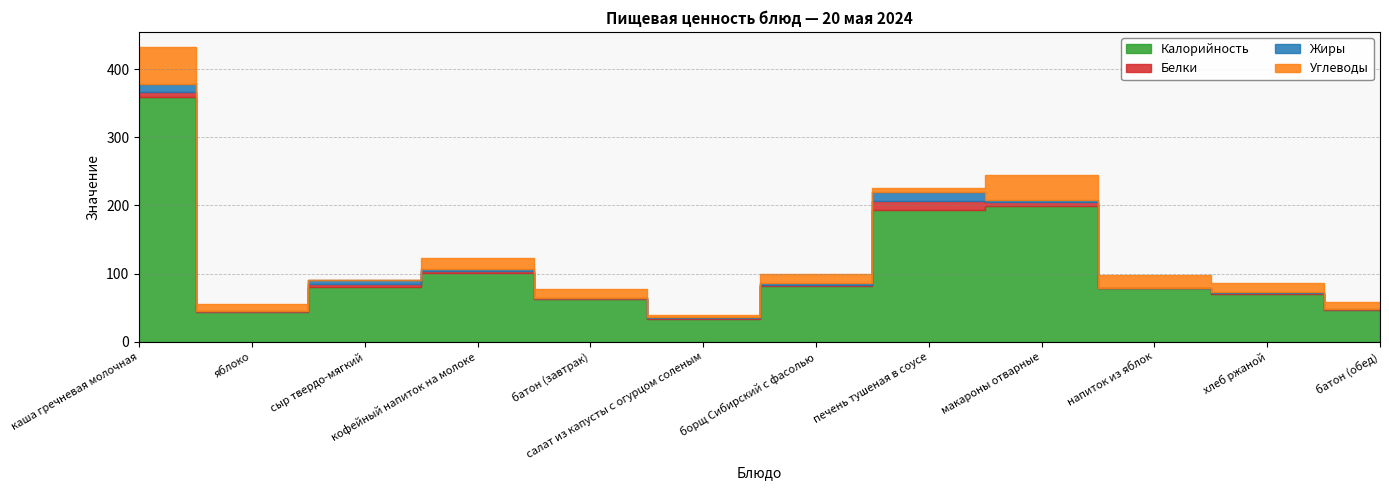

Reading right to left, transcribe all the data shown in this chart.

Калорийность: 46.9	69.6	78.6	199.5	194.0	81.9	33.4	62.5	100.6	79.8	44.4	358.9
Белки: 1.5	2.6	0.2	5.7	13.0	1.8	0.9	2.0	3.2	4.6	0.4	7.3
Жиры: 0.2	0.5	0.0	3.4	13.2	2.6	2.1	0.2	2.7	6.8	0.4	12.5
Углеводы: 9.8	13.7	19.4	36.5	5.7	12.7	2.7	13.1	15.9	0.0	9.8	54.3